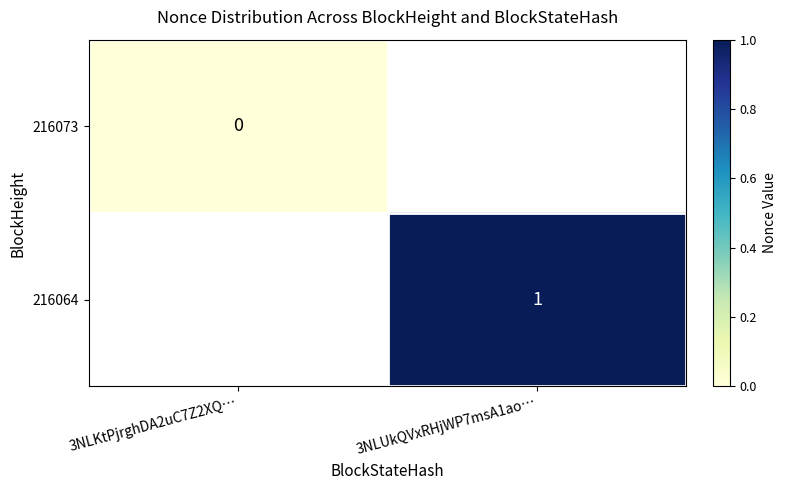

What is the maximum value shown in the chart?

1.0